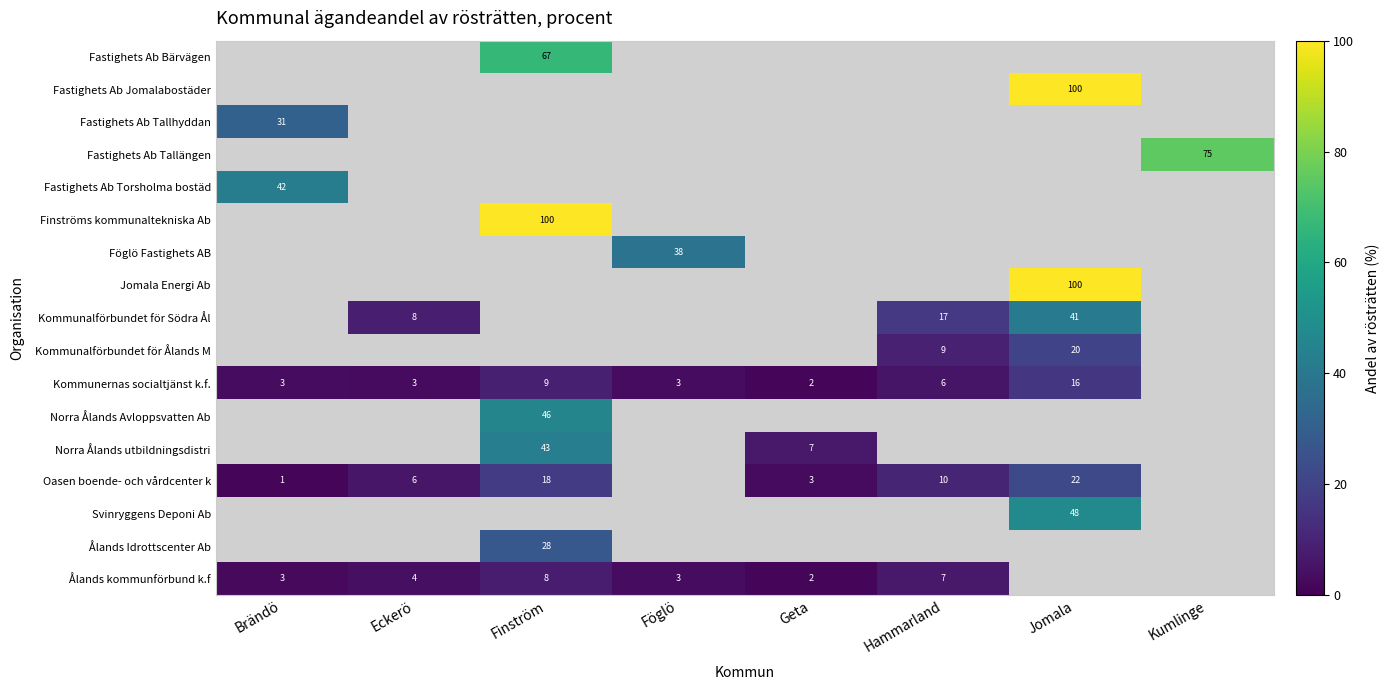

Which has a higher value, Hammarland or Brändö?

Brändö